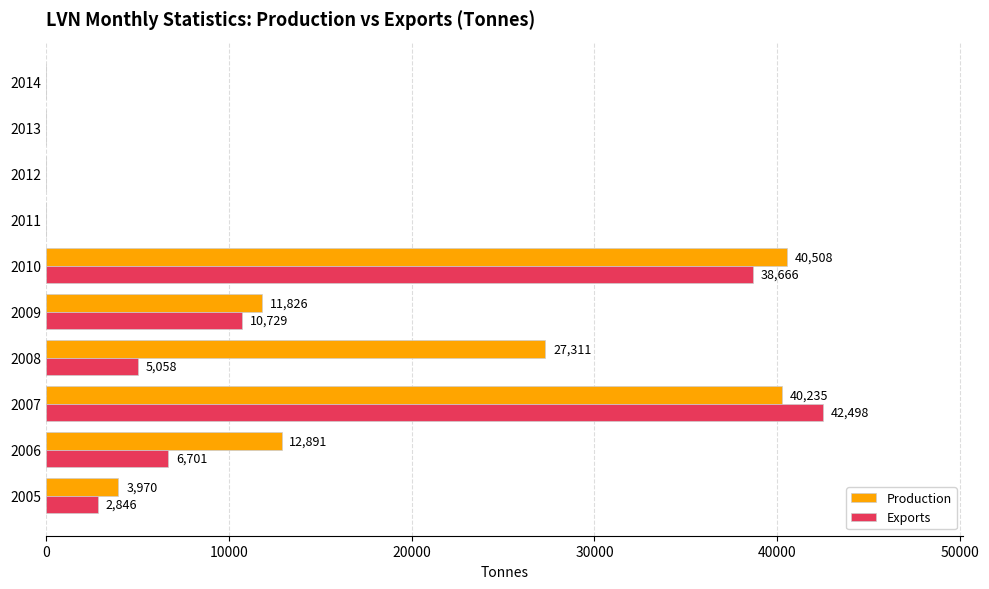

Between 2008 and 2012, which series saw the biggest shift?

Production